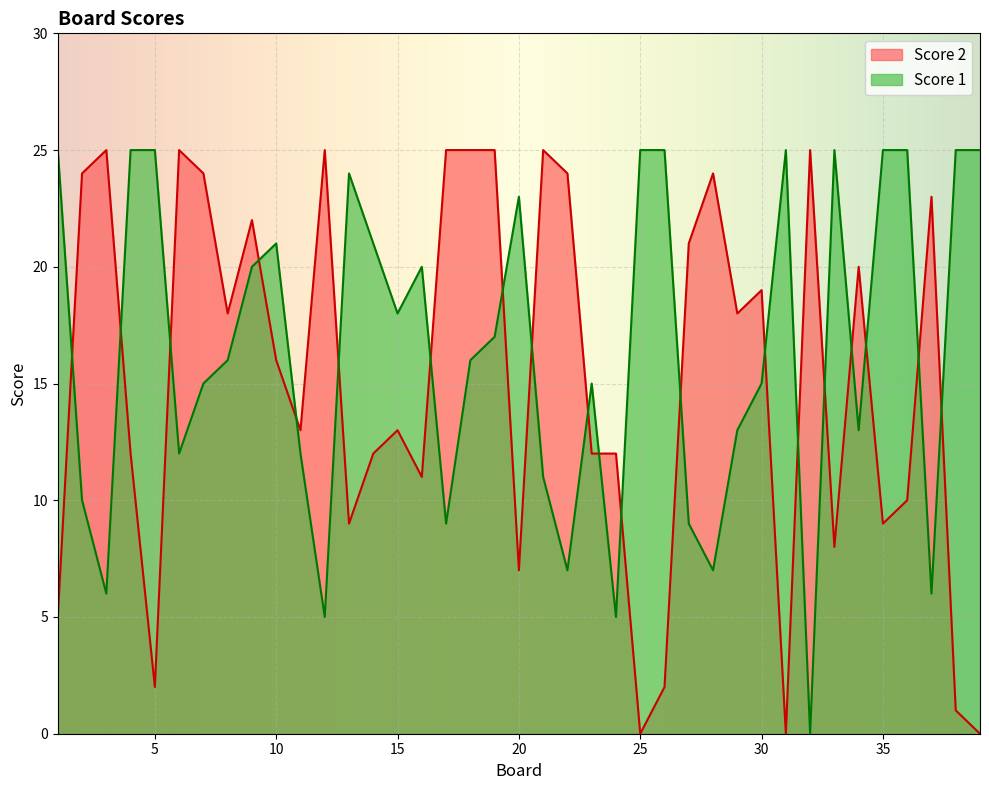

Reading right to left, list all the values displayed in this chart.

Score 2: 0	1	23	10	9	20	8	25	0	19	18	24	21	2	0	12	12	24	25	7	25	25	25	11	13	12	9	25	13	16	22	18	24	25	2	12	25	24	5
Score 1: 25	25	6	25	25	13	25	0	25	15	13	7	9	25	25	5	15	7	11	23	17	16	9	20	18	21	24	5	12	21	20	16	15	12	25	25	6	10	25